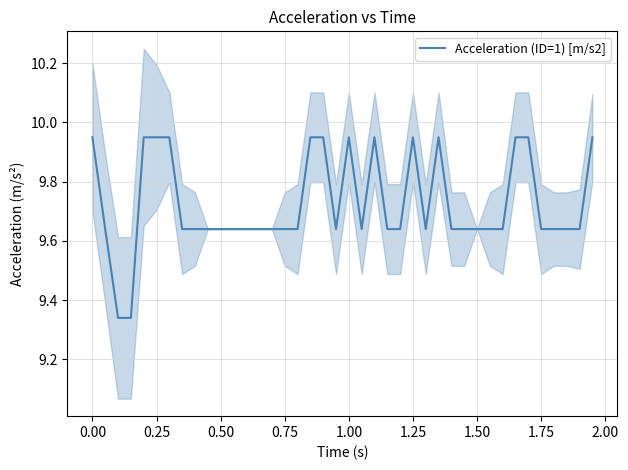

At which category does the data reach its first local peak?

1.00